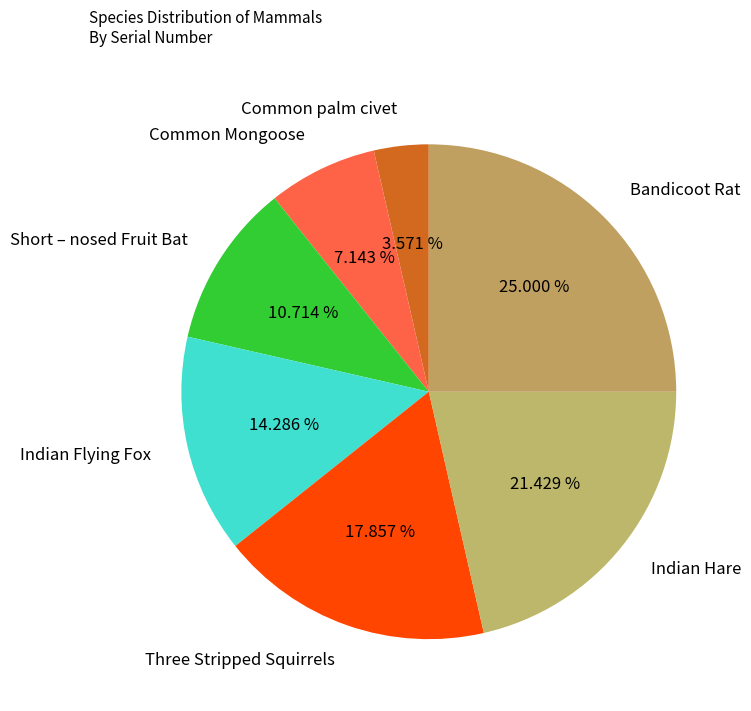

Does any single category account for the majority?

No